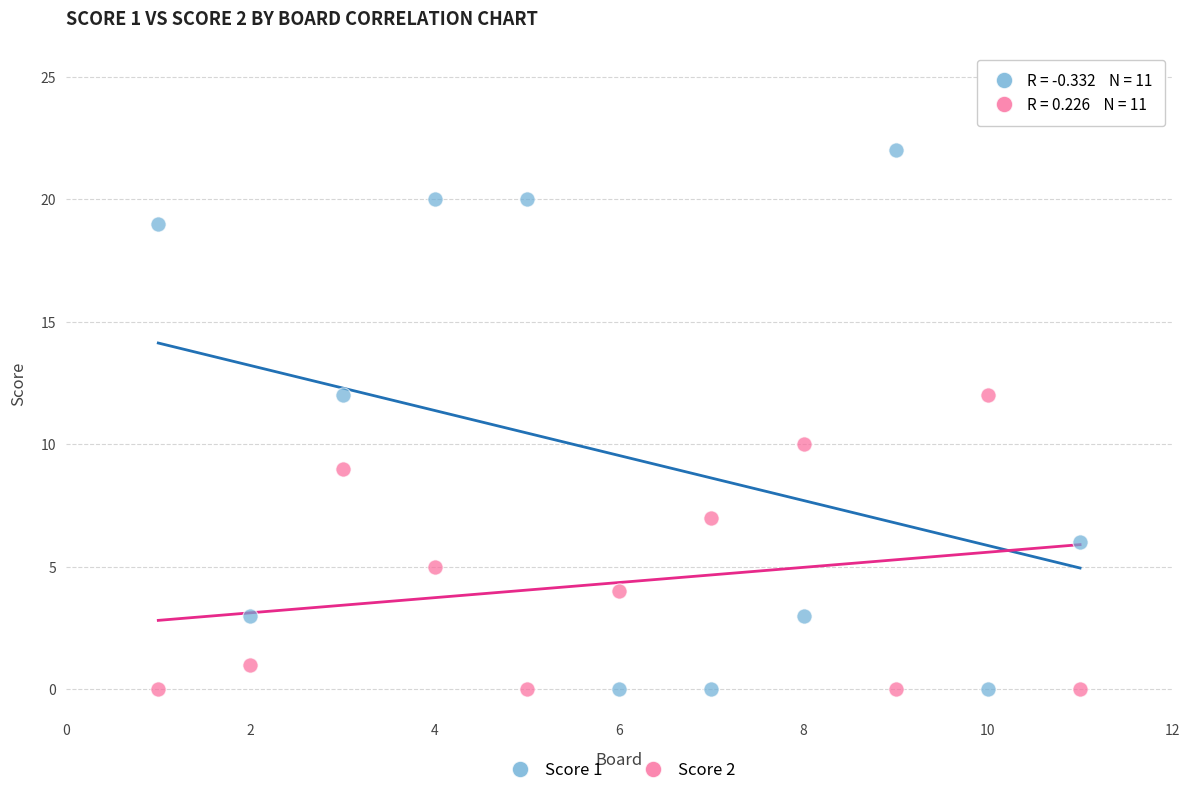

Which series contains the highest Y value?

Score 1